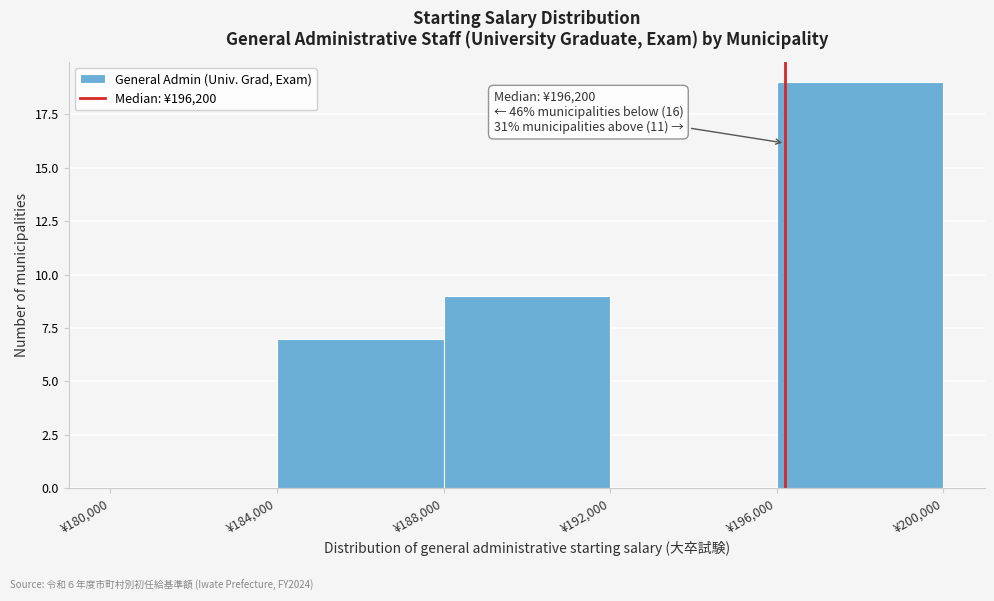

Which range on the x-axis has the tallest bar?

196000 to 200000